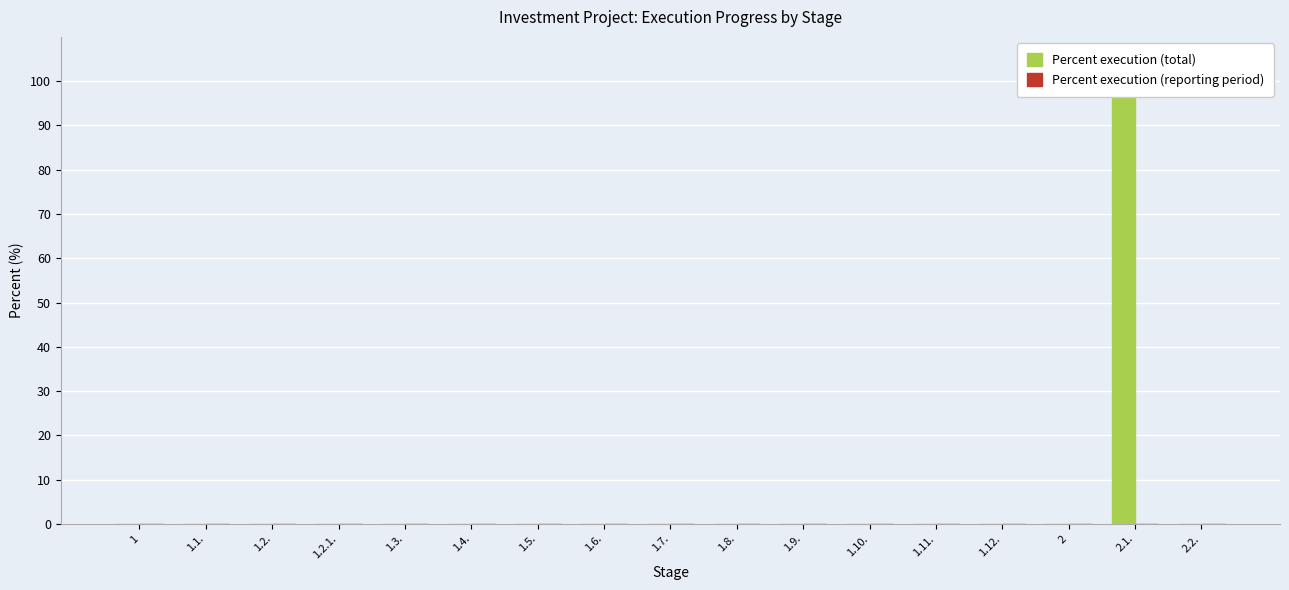

Reading left to right, what are all the values shown in this chart?

Percent execution (total): 0	0	0	0	0	0	0	0	0	0	0	0	0	0	0	100	0
Percent execution (reporting period): 0	0	0	0	0	0	0	0	0	0	0	0	0	0	0	0	0